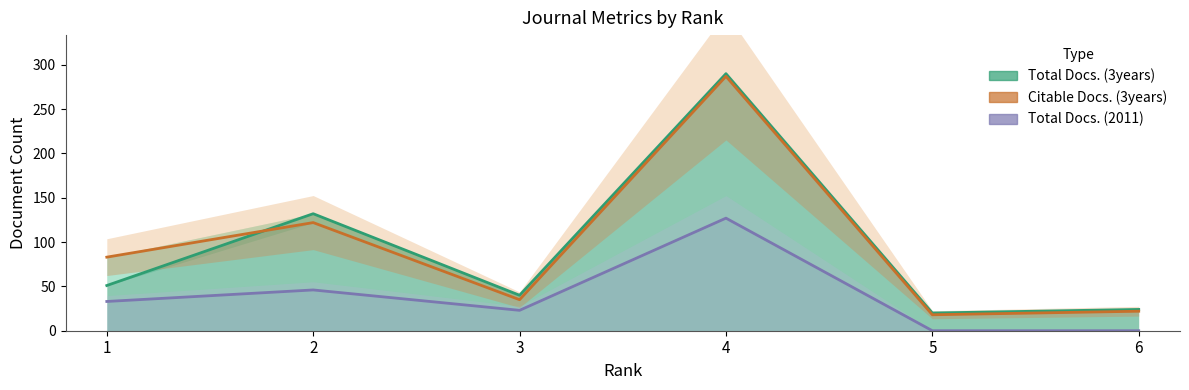

True or false: Citable Docs. (3years) (partial) and Total Docs. (2011) cross at least once.

False